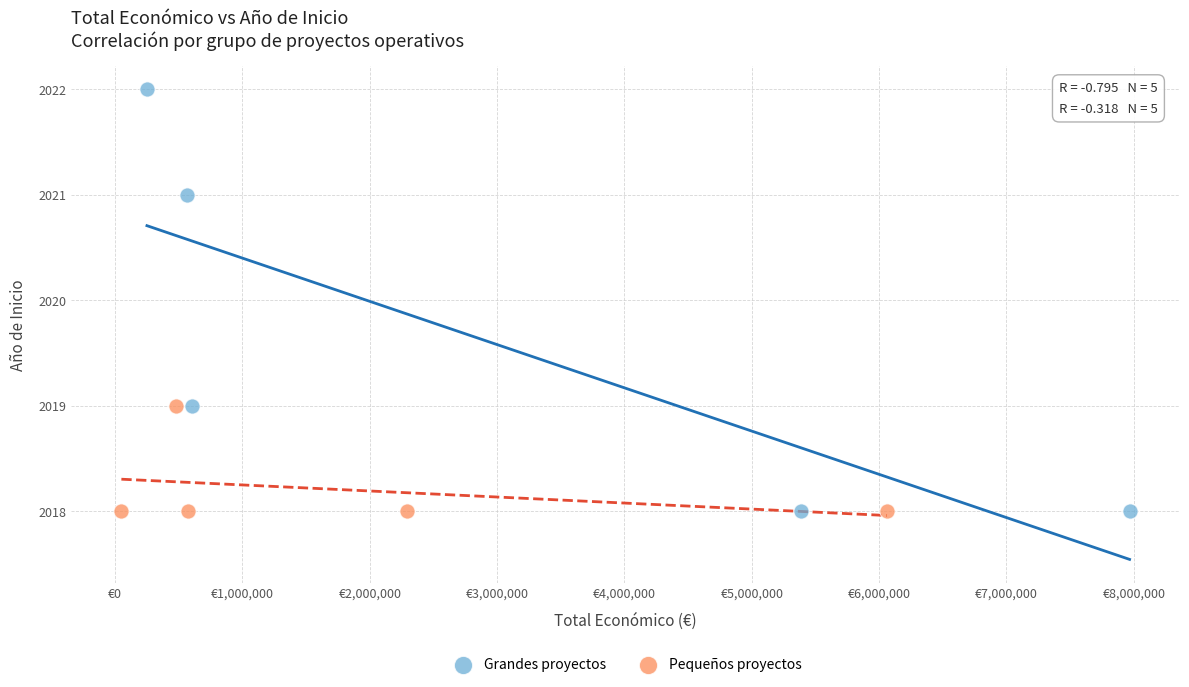

Which series has the largest Y range (max minus min)?

Grandes proyectos